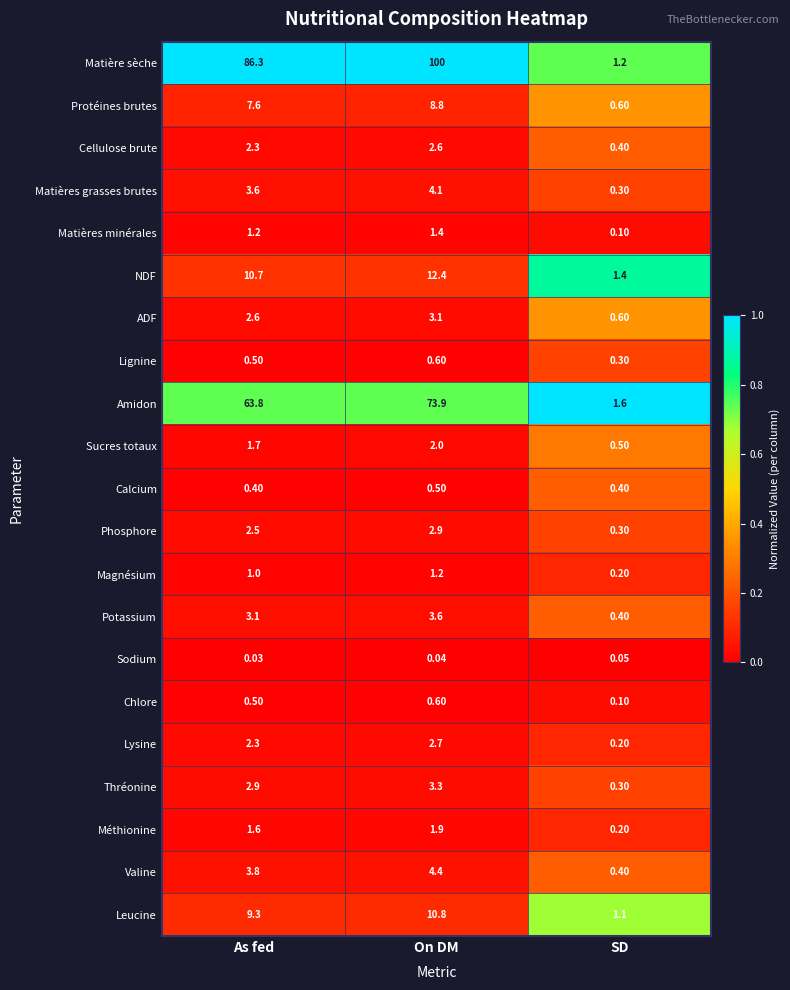

How many data points does each series have?

3